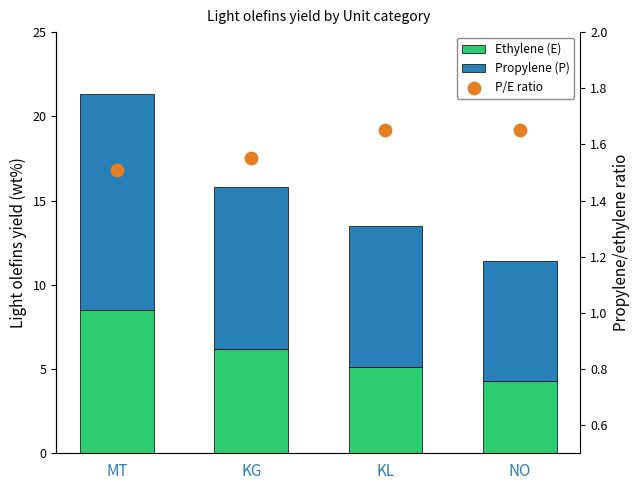

Is the value of Propylene (P) at KL greater than the value of Ethylene (E) at NO?

Yes